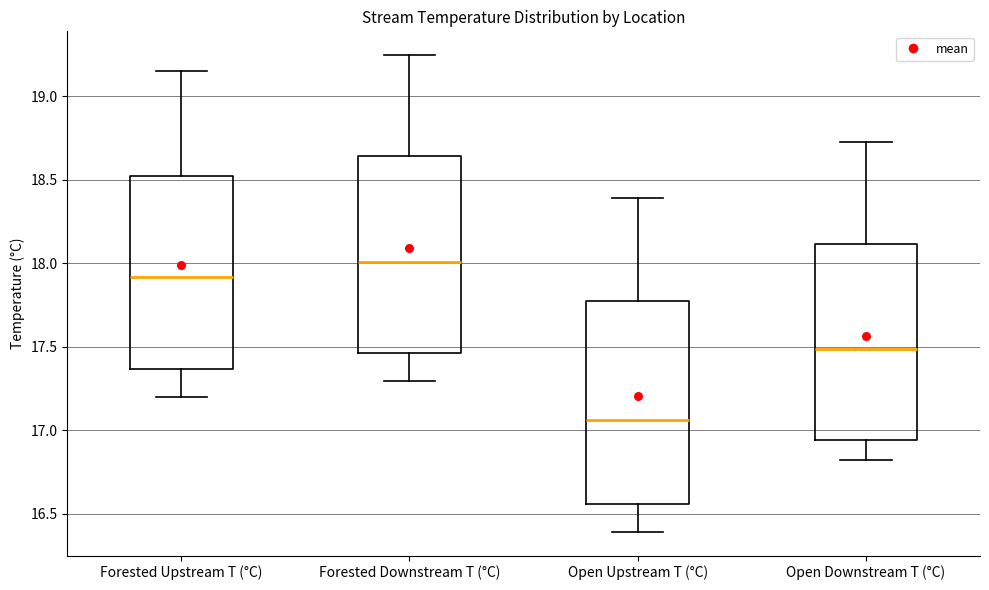

Reading left to right, read every box against the y-axis: the position of its median line, the range the box covers, and the ends of its whiskers. The values are not printed on the chart, so give them approximately, as read against the axis.

Forested Upstream T (°C): median 17.90, box 17.35 to 18.50, whiskers 17.20 to 19.15
Forested Downstream T (°C): median 18.00, box 17.45 to 18.65, whiskers 17.30 to 19.25
Open Upstream T (°C): median 17.05, box 16.55 to 17.75, whiskers 16.40 to 18.40
Open Downstream T (°C): median 17.50, box 16.95 to 18.10, whiskers 16.80 to 18.70